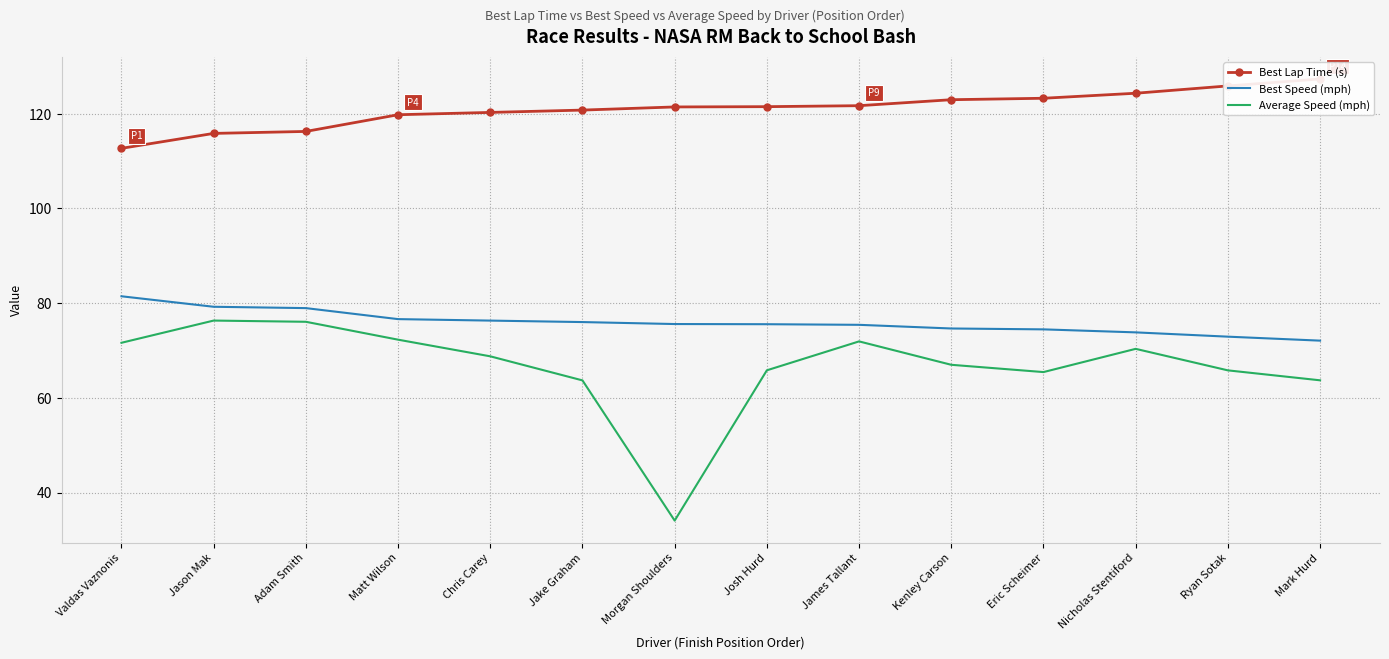

At which category does the chart reach its peak across all series?

Mark Hurd